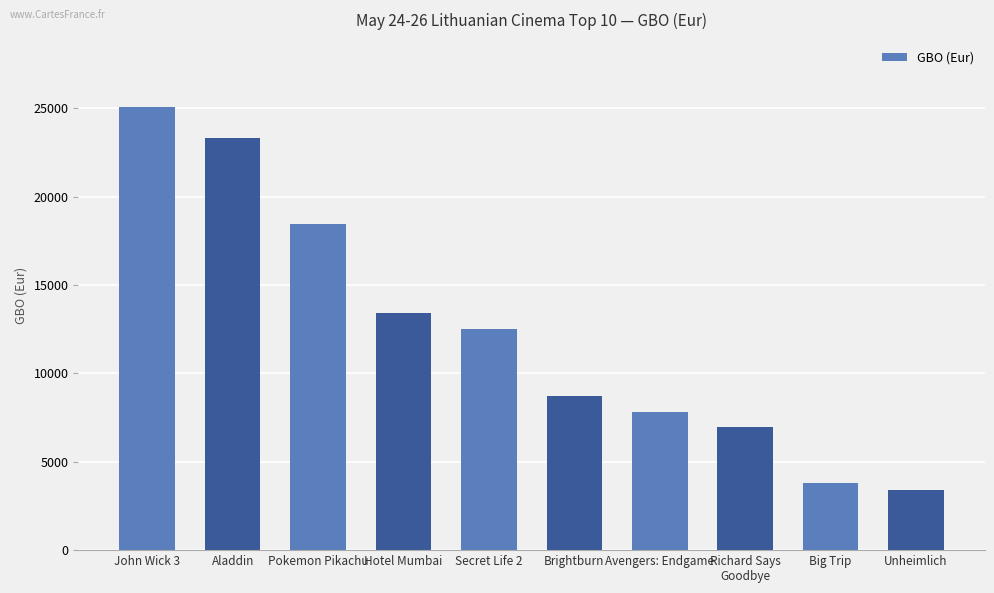

Where does the data first go above 12502?

John Wick 3